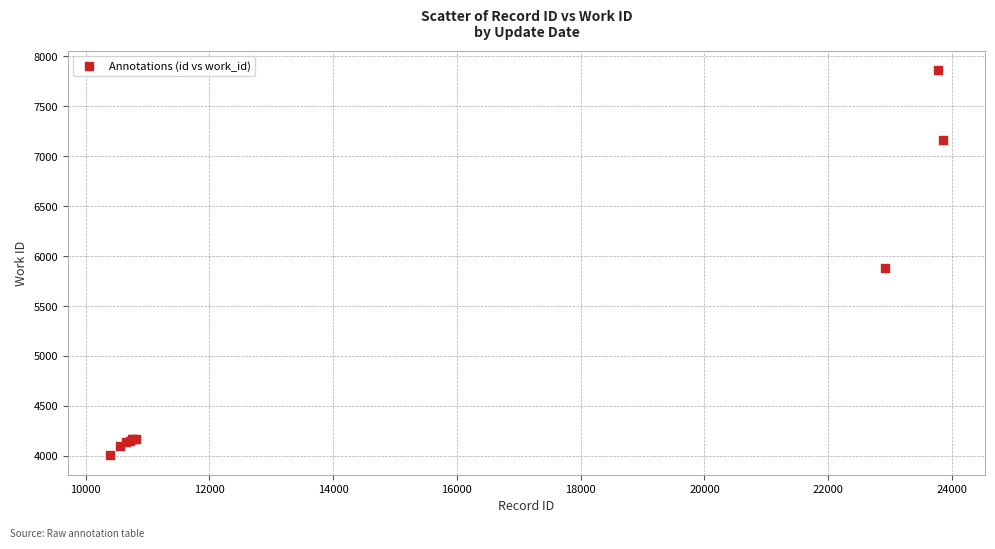

What Y value in the scatter plot is closest to 5934?

5880